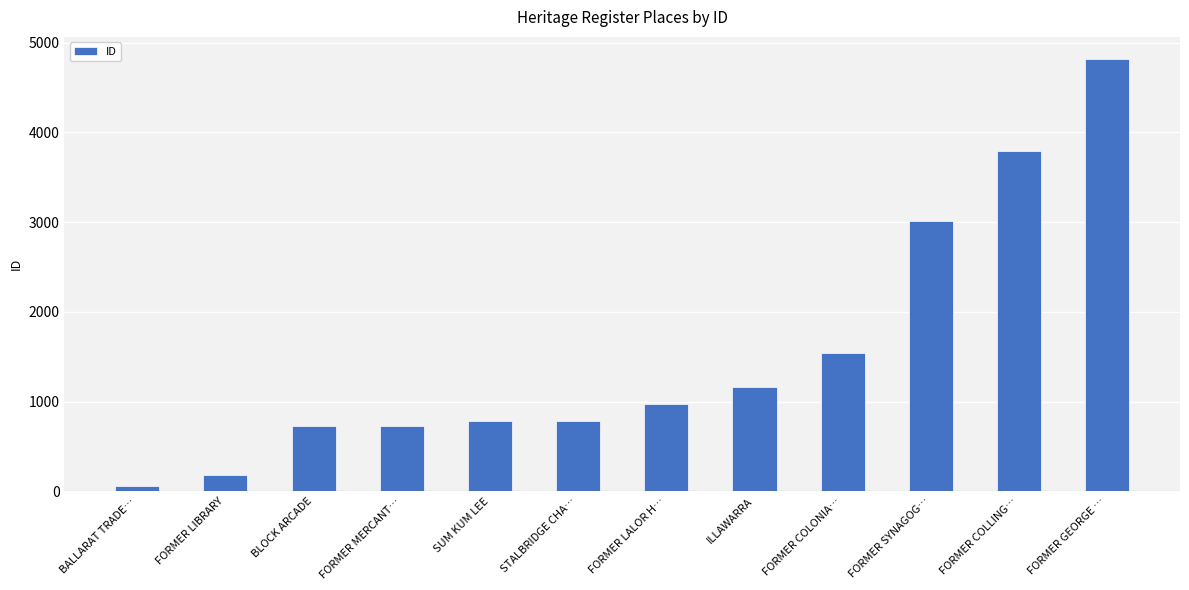

Read the value at FORMER MERCANT…, to the nearest 10.

730